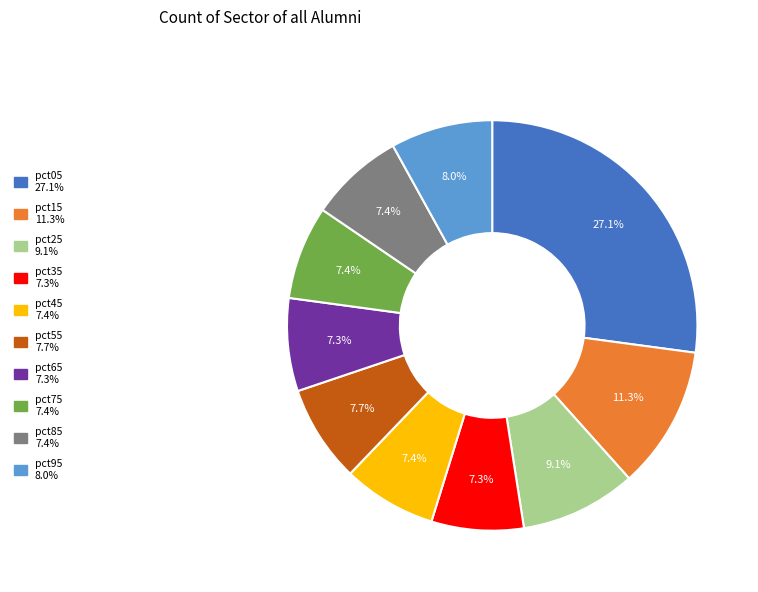

Does any single category account for the majority?

No